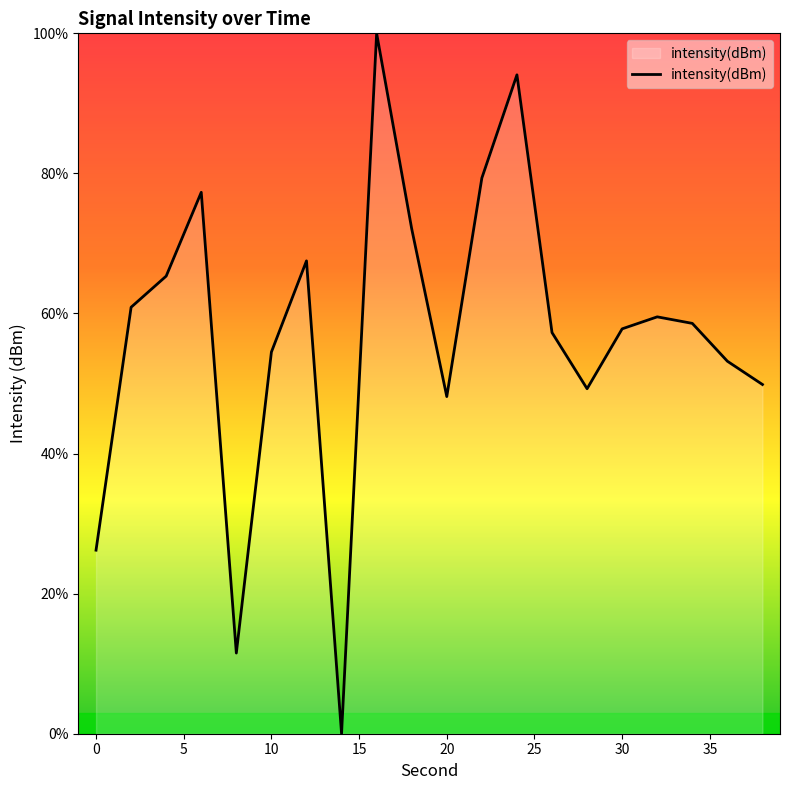

What is the greatest value displayed?

100.0